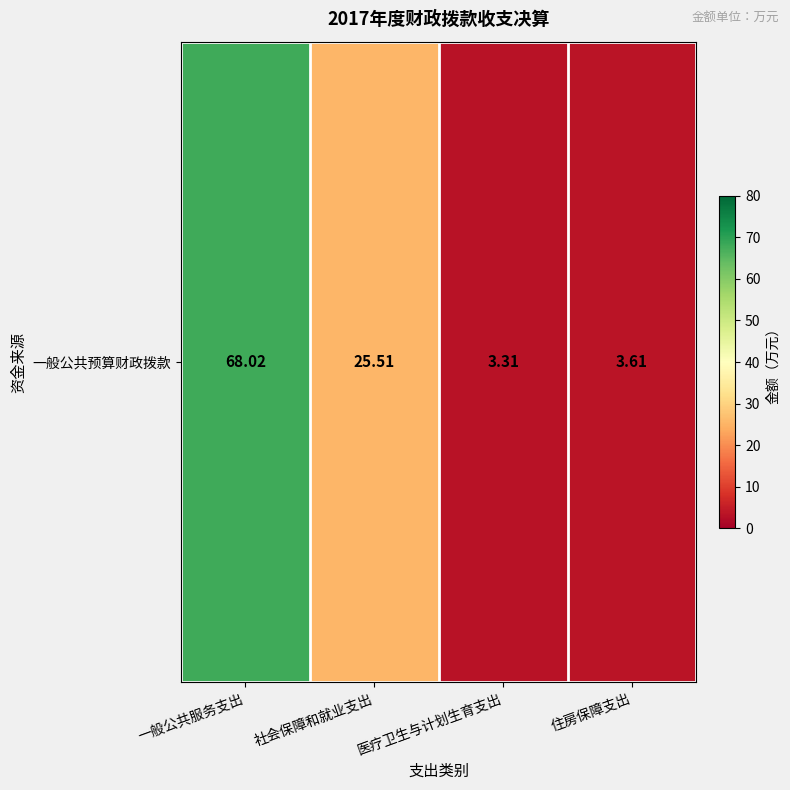

What is the maximum value shown in the chart?

68.0